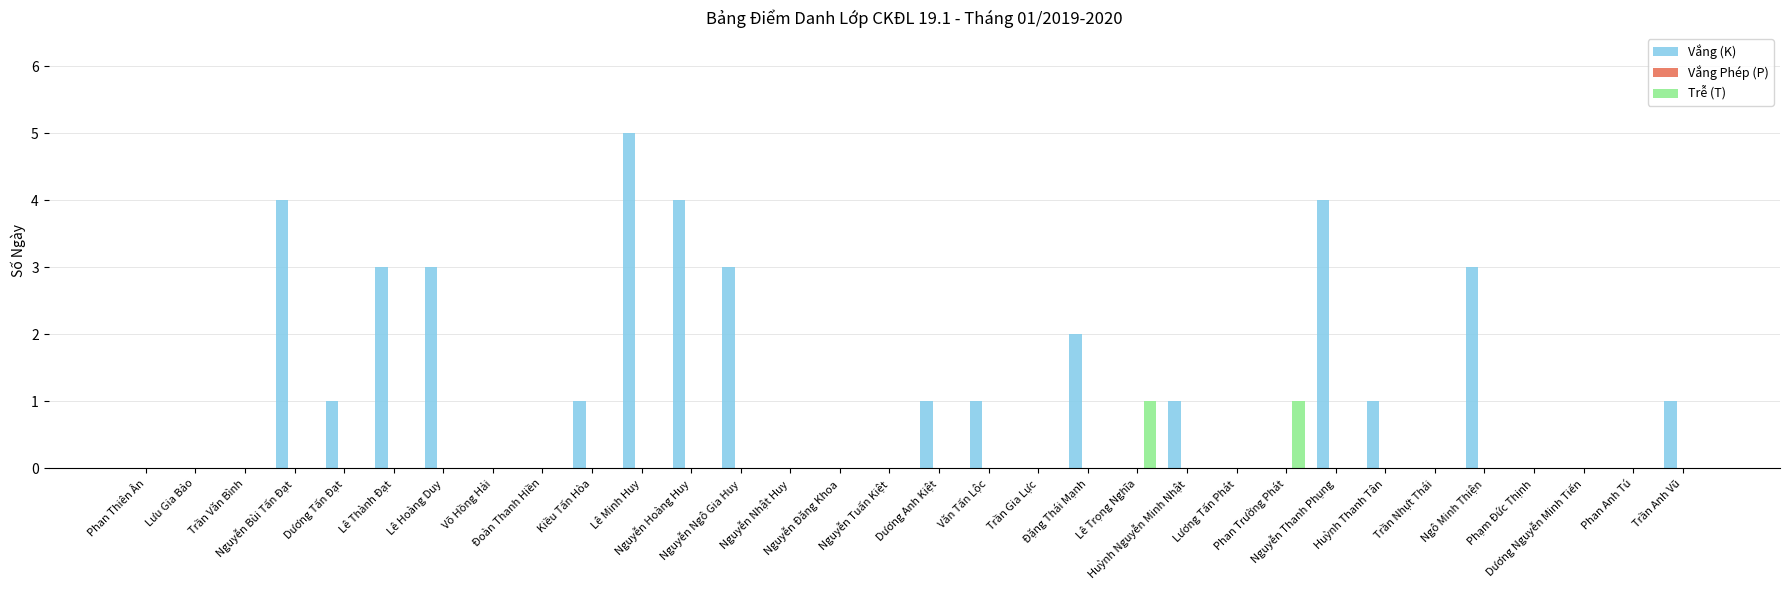

What is the total value across all series at Lê Trọng Nghĩa?

1